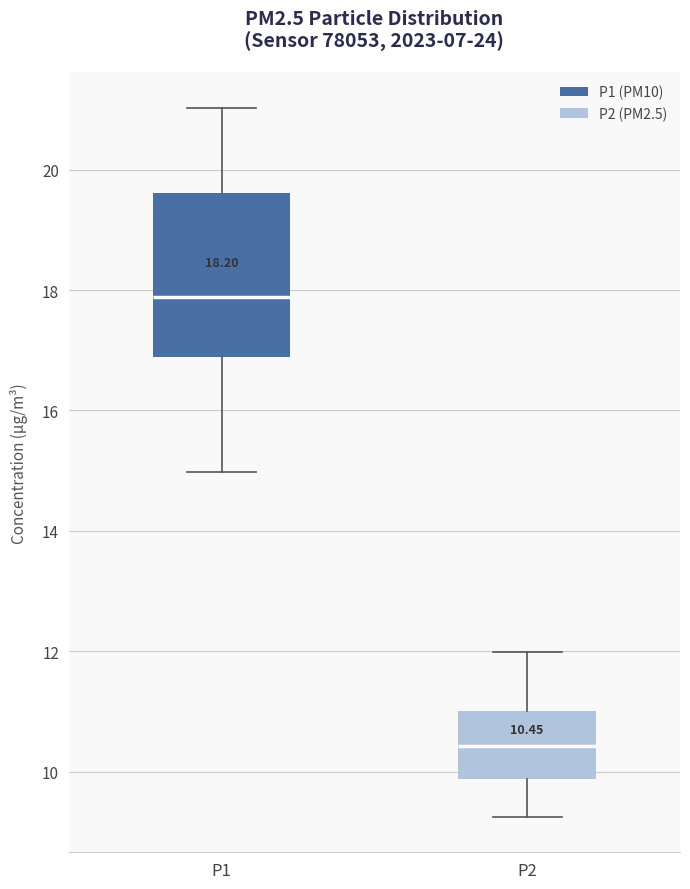

Comparing the boxes themselves (not the whiskers), which one is the tallest?

P1